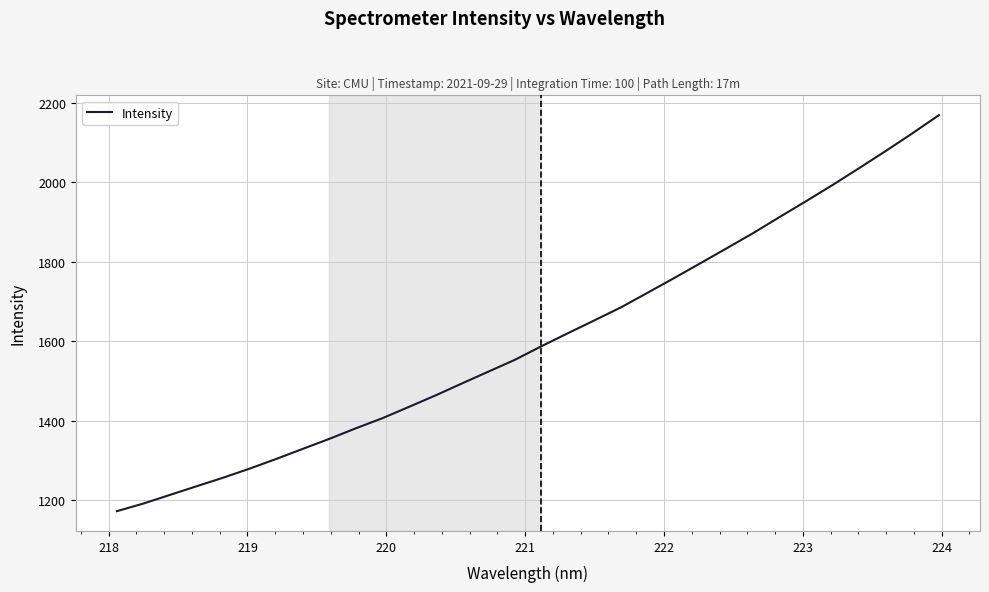

What is the minimum value shown in the chart?

1172.7